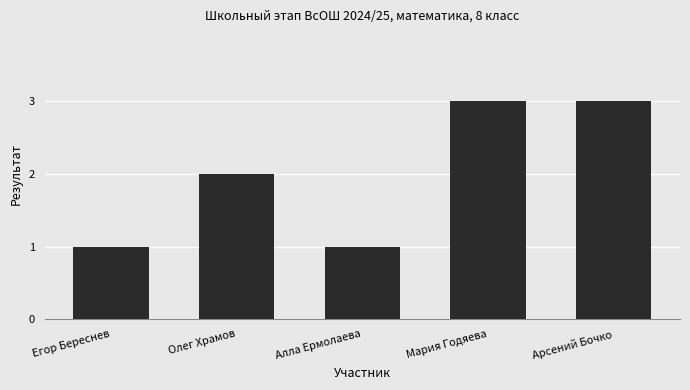

What position from the left is Олег Храмов?

2